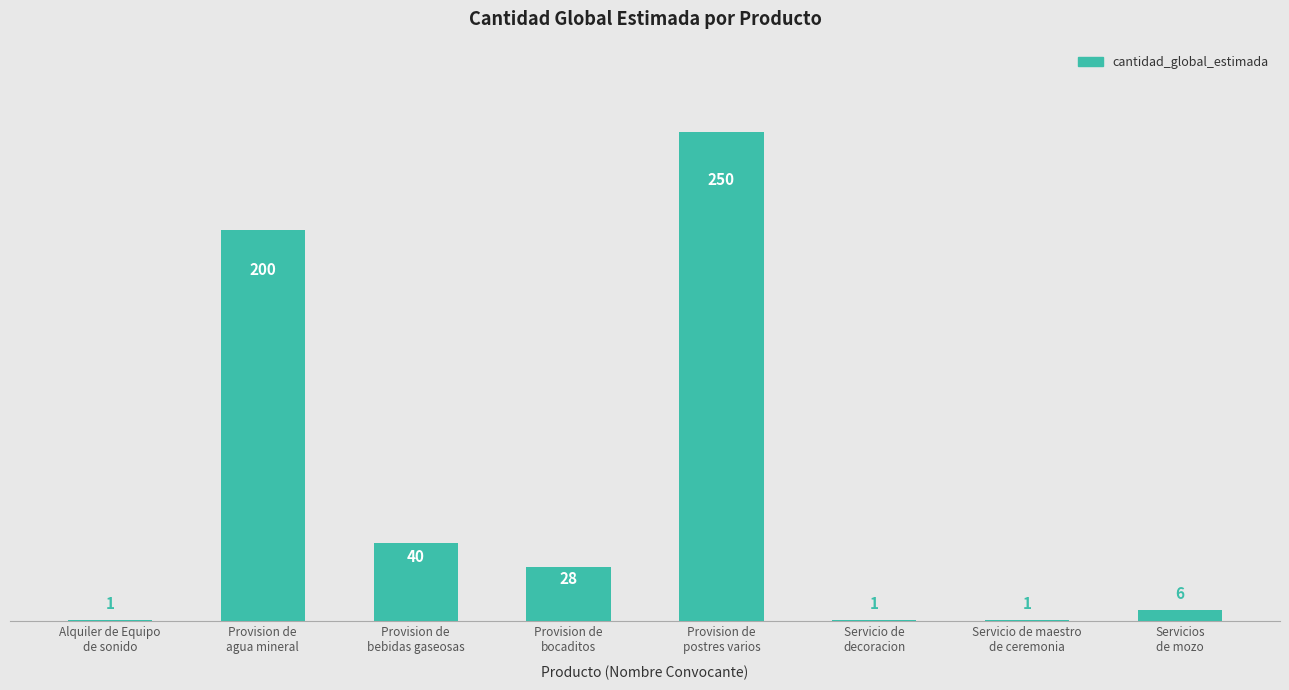

What is the greatest value displayed?

250